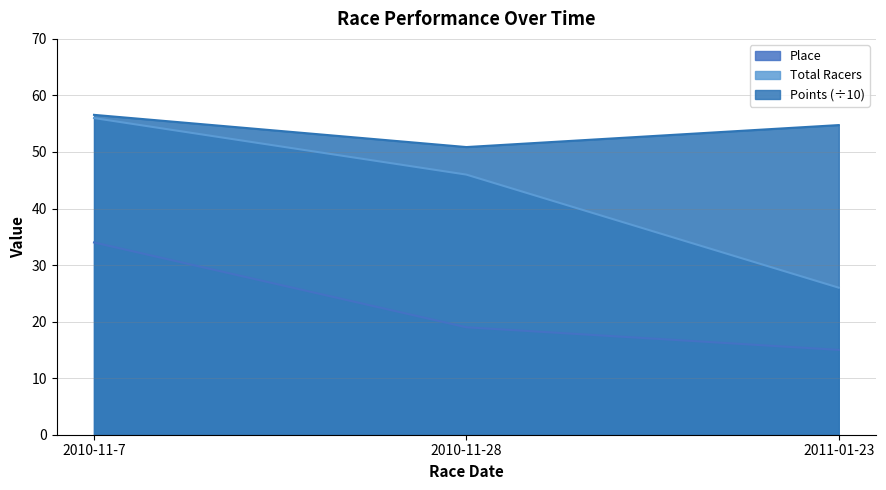

Read the Points value at 2010-11-7.

56.6